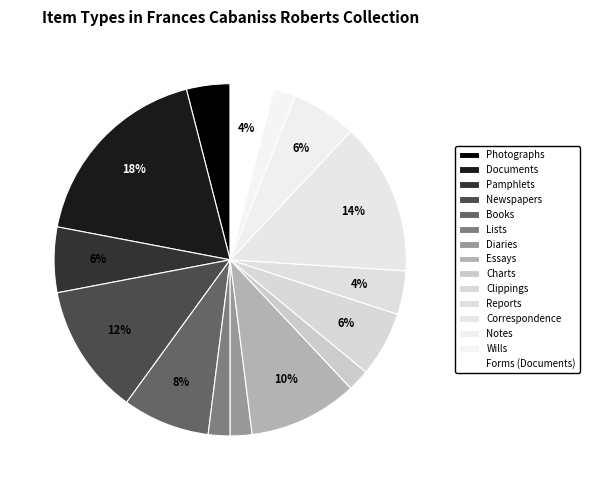

To the nearest percent, what is the difference between the Newspapers and Correspondence slice percentages?

2%